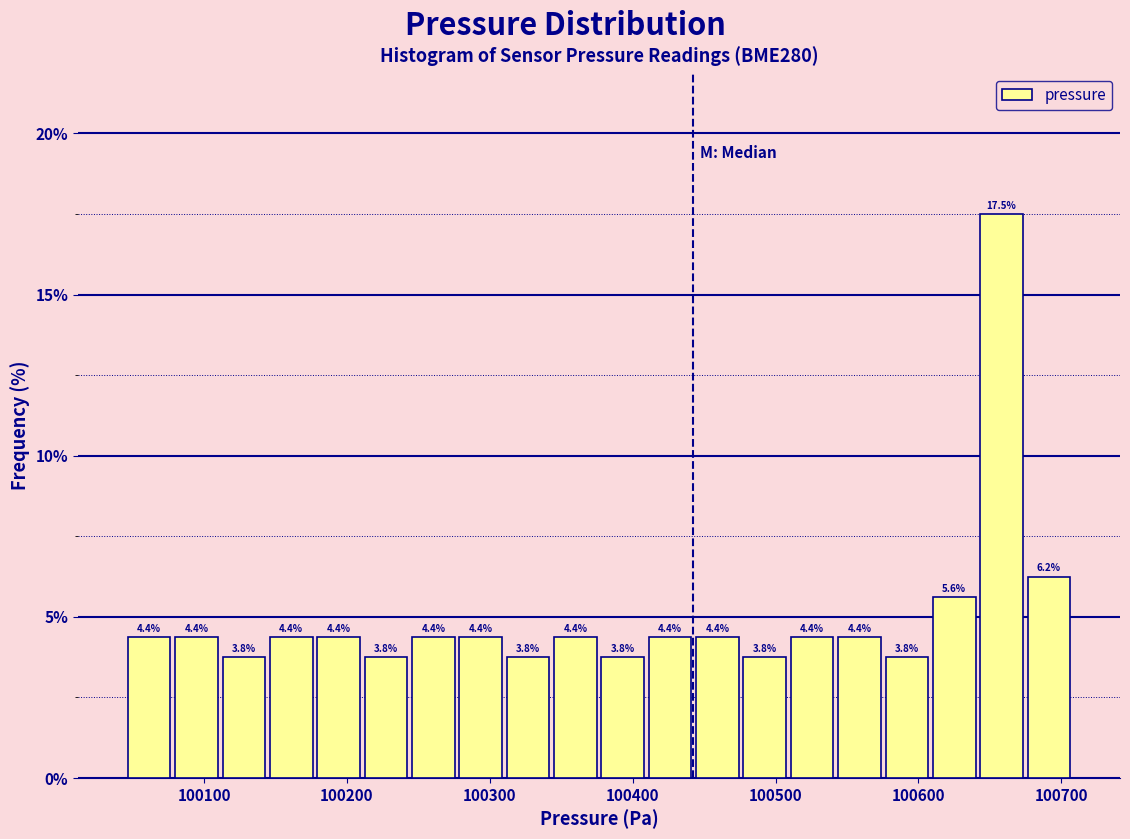

Around what value on the x-axis is the tallest bar? Give the approximate position of its centre, as read against the axis.

100660